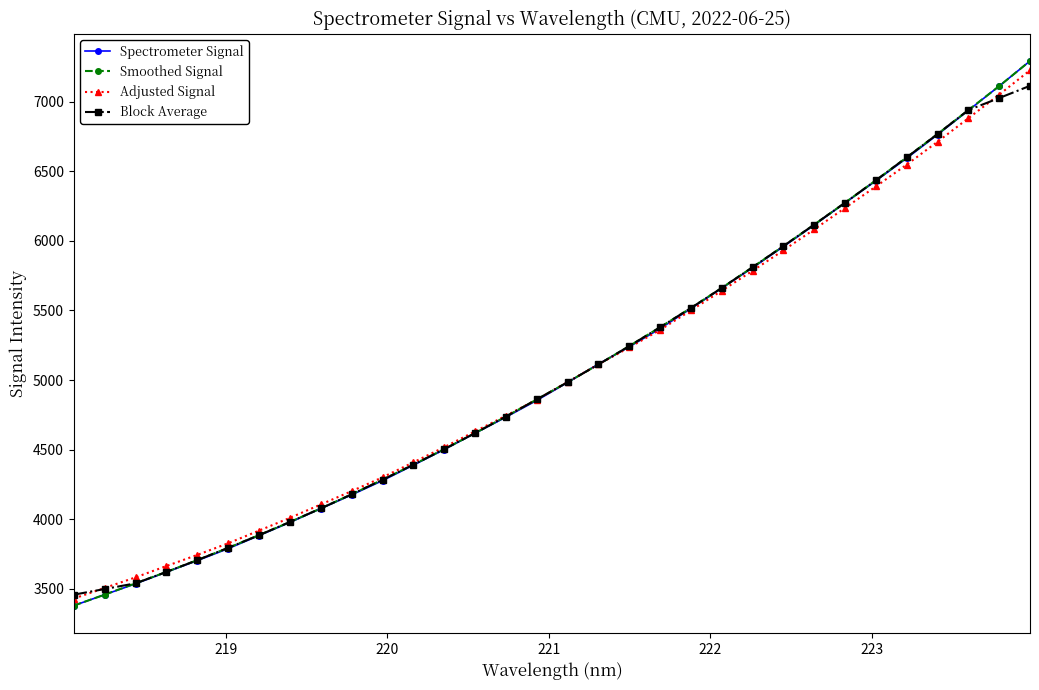

What is the minimum value for Adjusted Signal?

3429.4